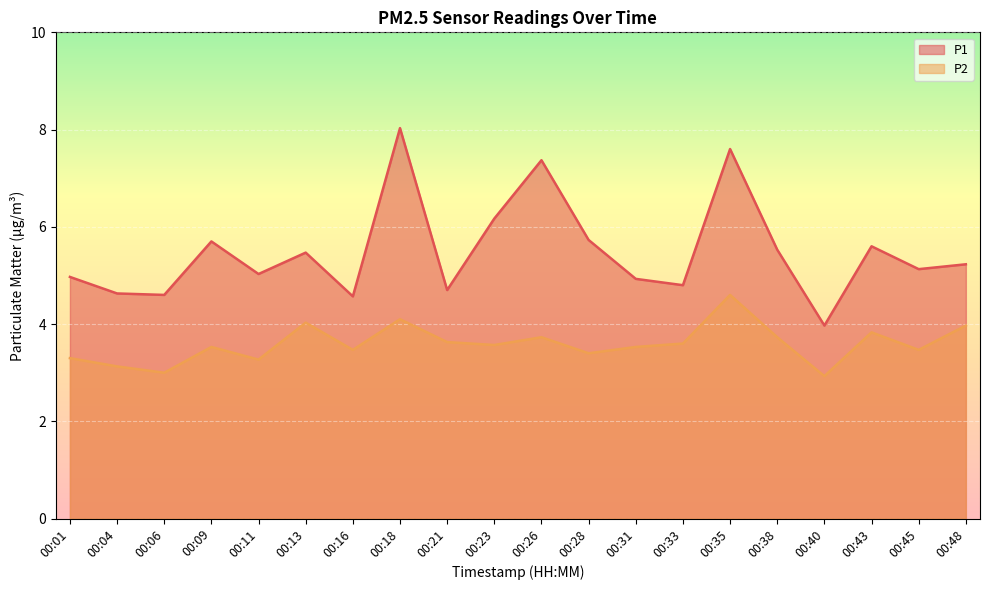

What is the sum of the P1 values at 00:35 and 00:26?

15.0